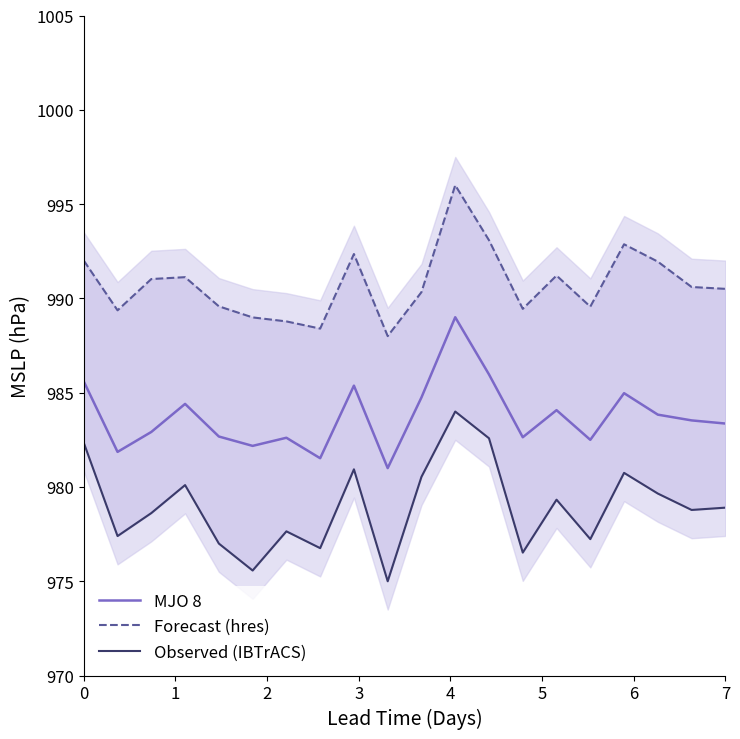

What is the highest value of the MJO 8 series?

989.0